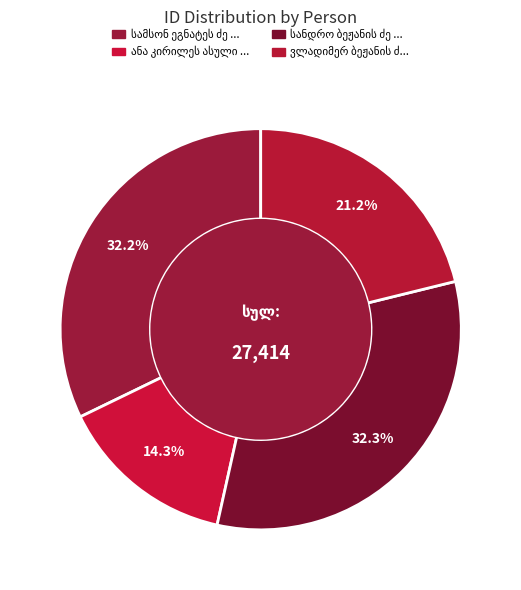

What percentage is the სანდრო ბეჟანის ძე თოფურიძე slice, to the nearest percent?

32%